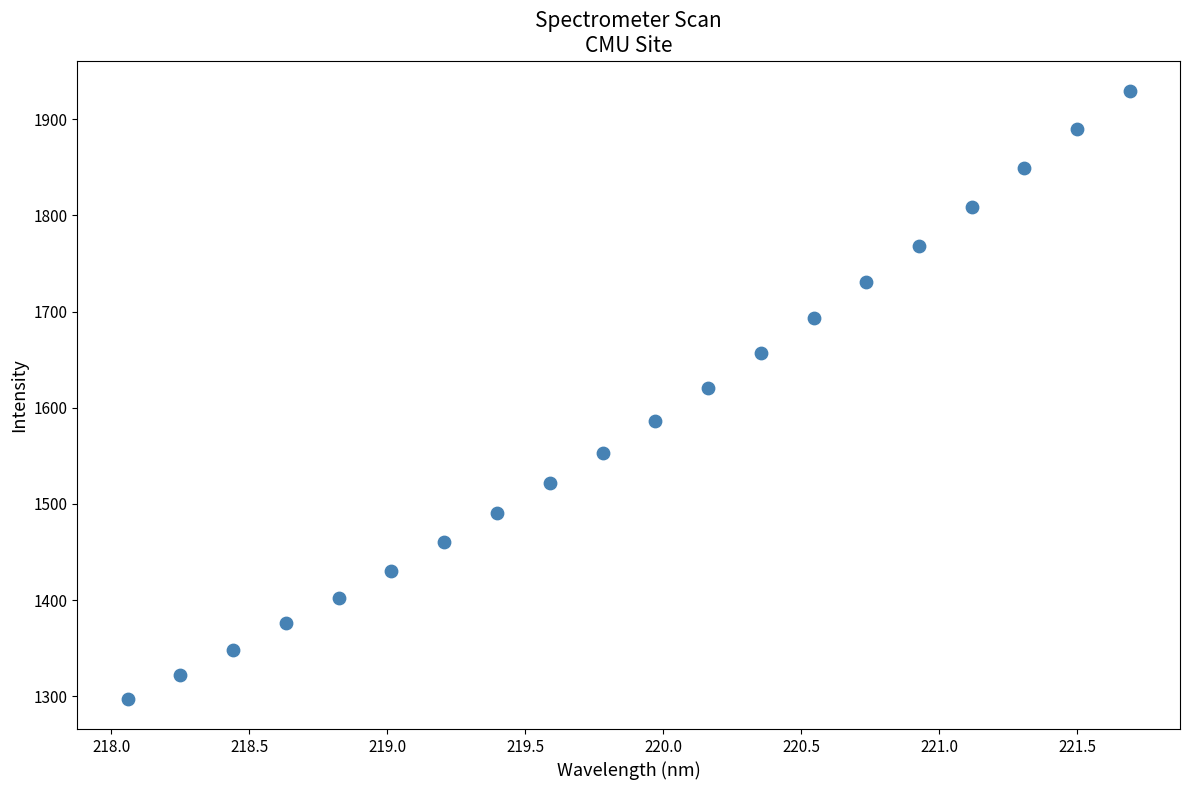

What is the range of X values (max minus min)?

3.6